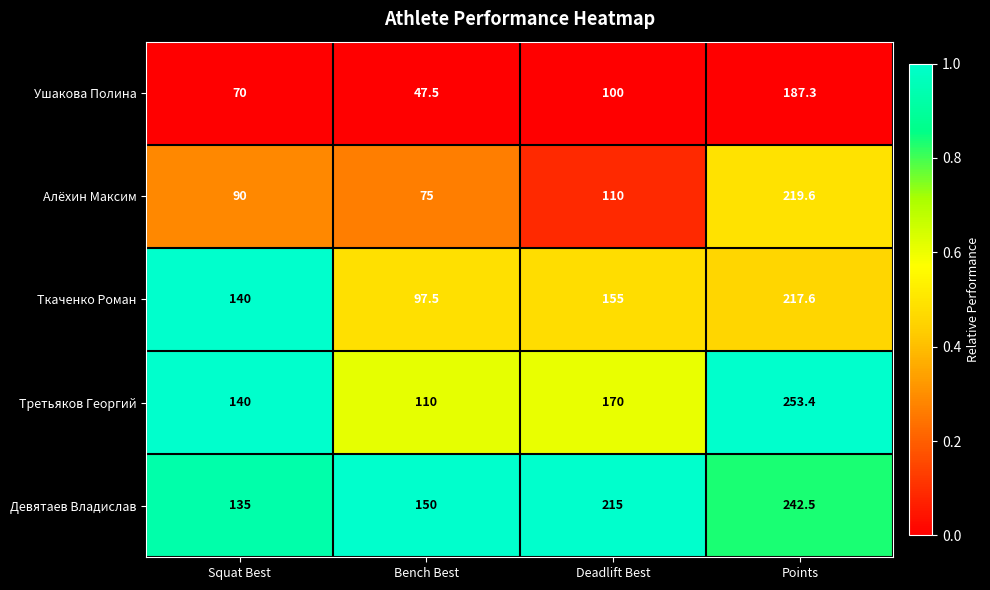

At which label does Алёхин Максим reach its minimum?

Bench Best